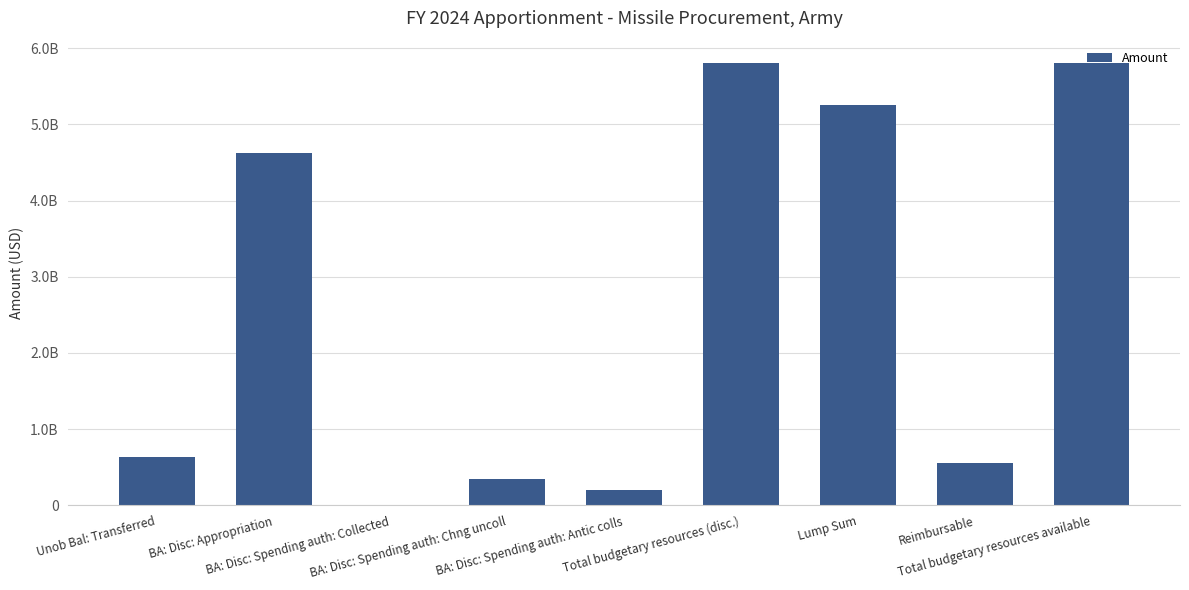

Which has a higher value, BA: Disc: Appropriation or BA: Disc: Spending auth: Chng uncoll?

BA: Disc: Appropriation